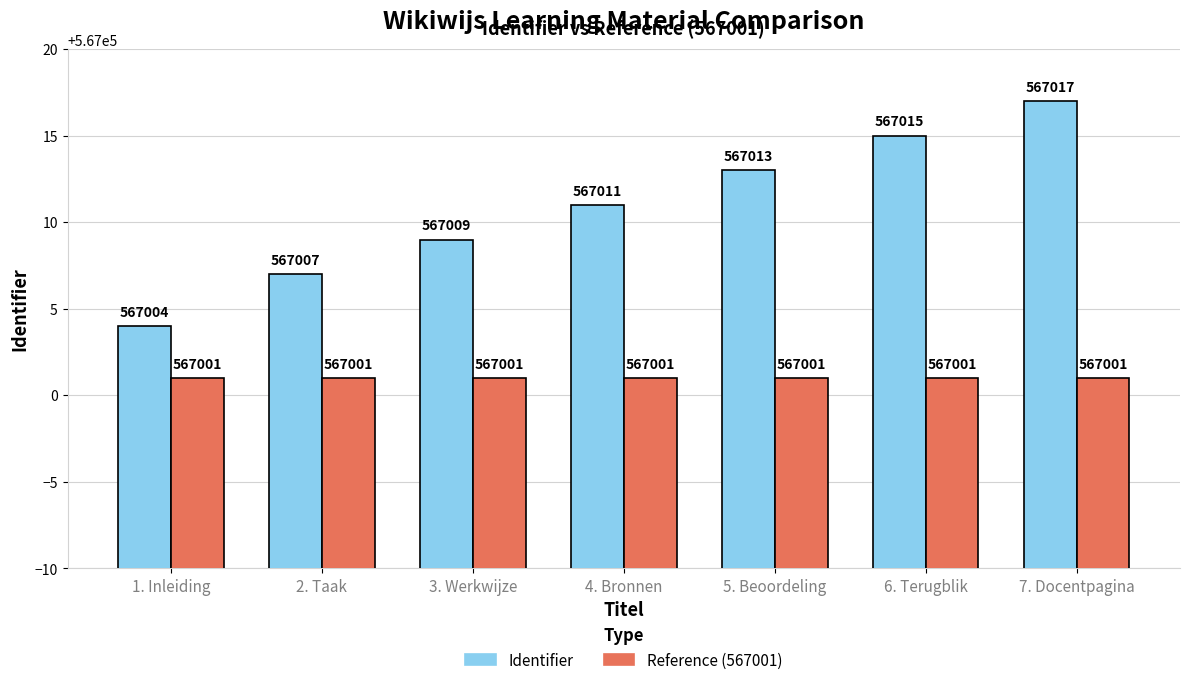

Which series has the largest range (max minus min)?

Identifier